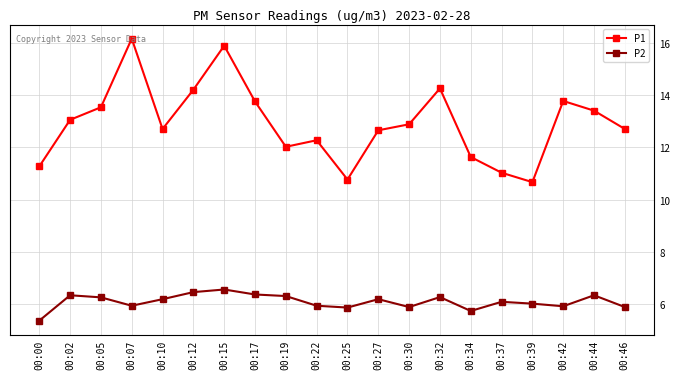

True or false: P2 and P1 intersect in this chart.

False